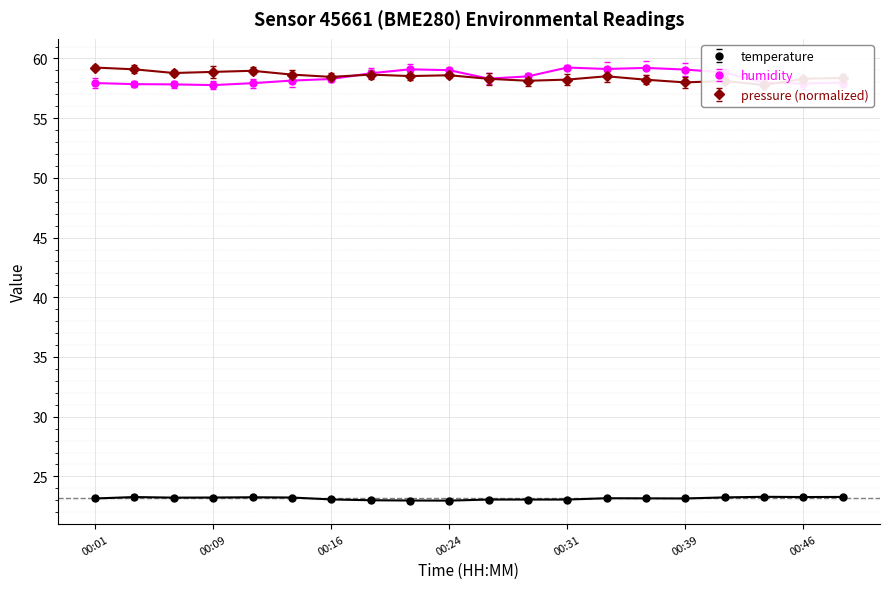

Which series has the largest total across all categories?

pressure